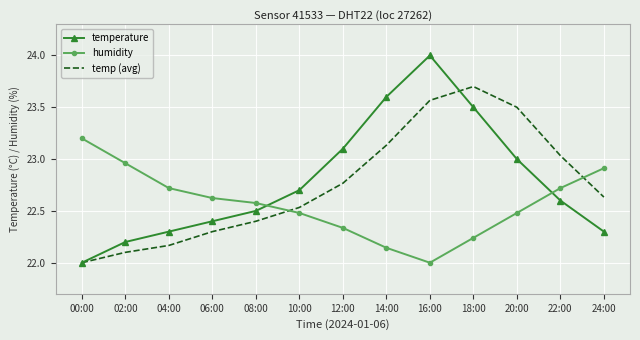

Read the humidity value at 24:00.

22.9